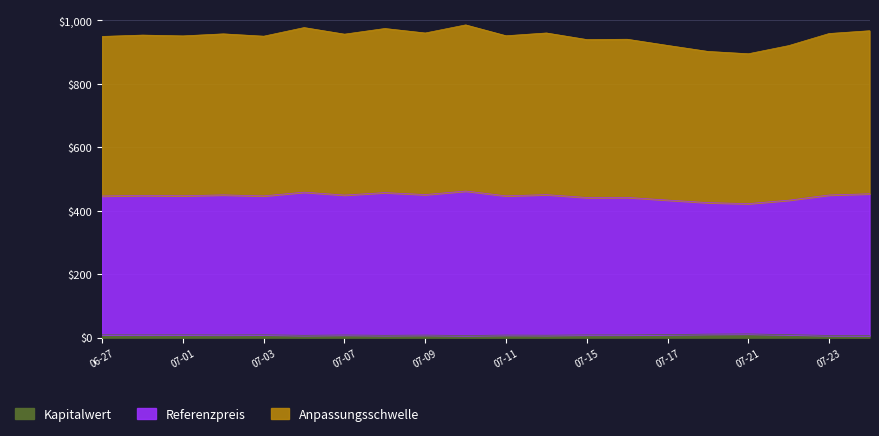

Which series has the largest total across all categories?

Anpassungsschwelle